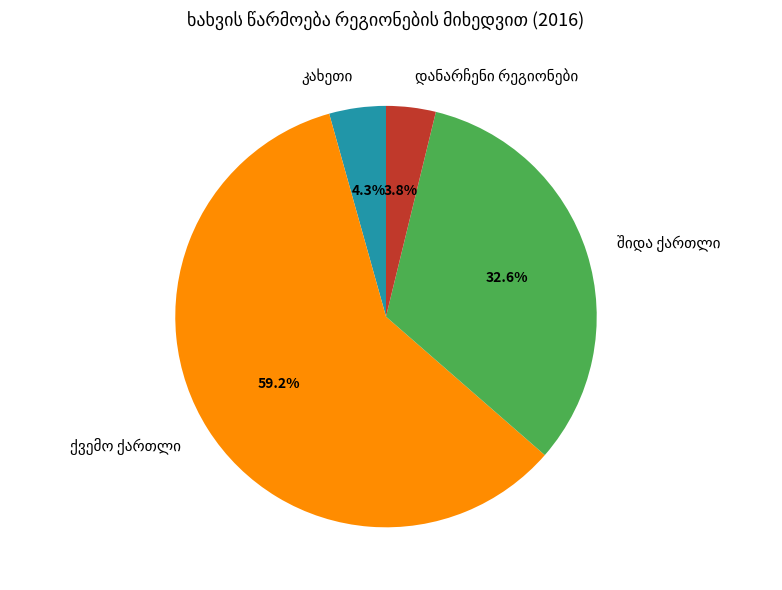

How many slices are in this pie chart?

4